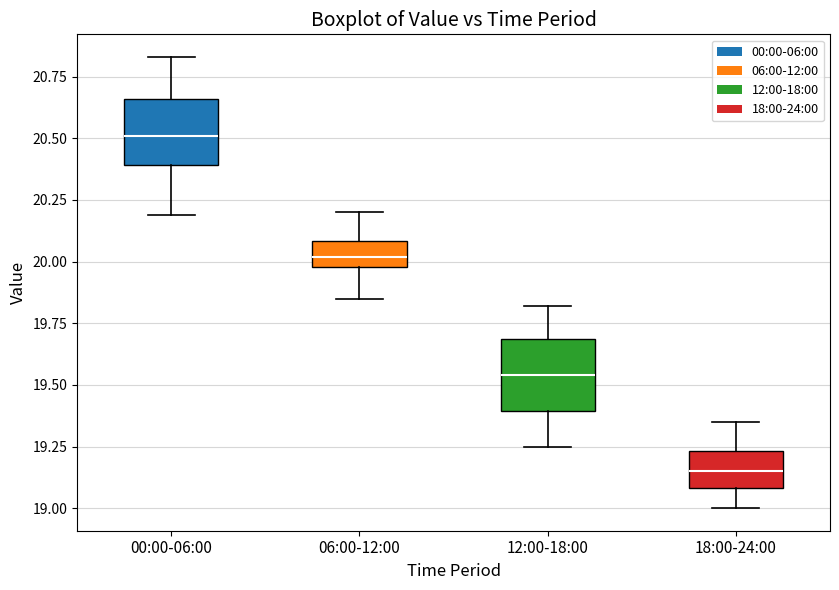

Where does the upper whisker of the box for 00:00-06:00 end on the y-axis? The values are not printed on the chart, so give them approximately, as read against the axis.

20.85